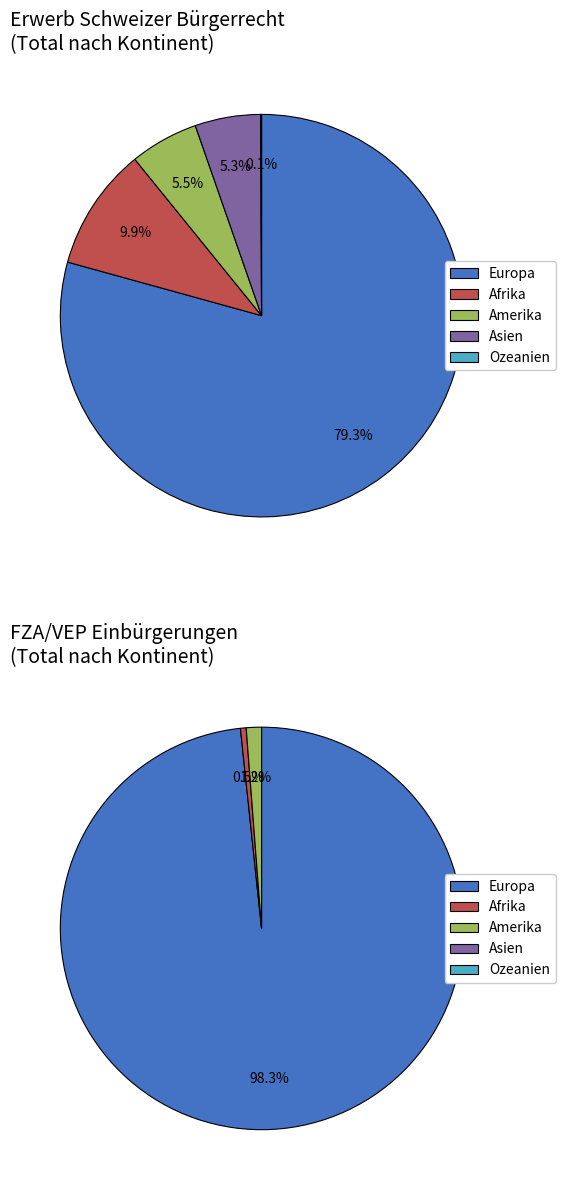

What percentage is the Europa slice, to the nearest percent?

79%